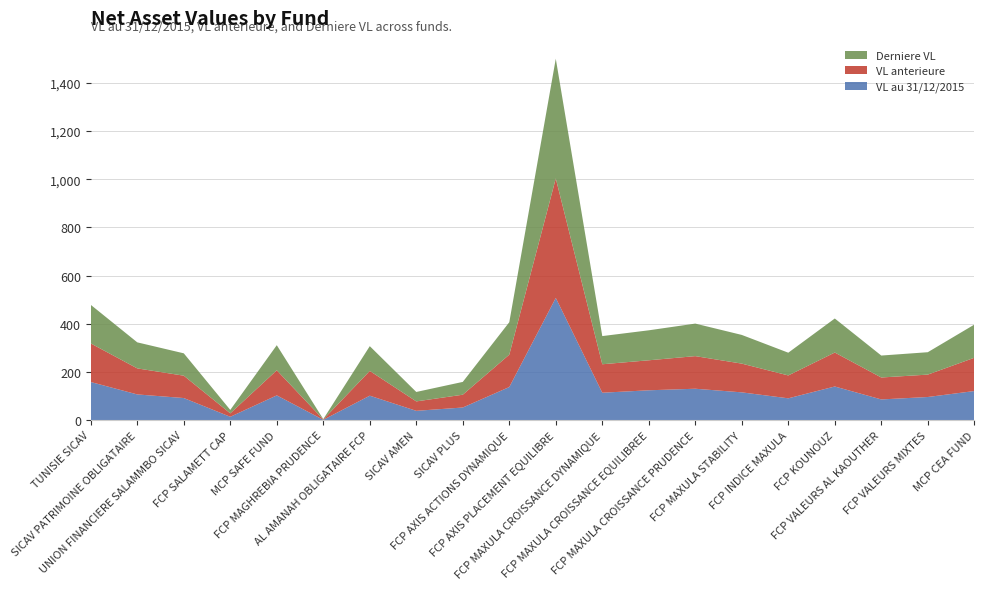

Reading right to left, what are all the values shown in this chart?

VL au 31/12/2015: MCP CEA FUND=120.9	FCP VALEURS MIXTES=96.2	FCP VALEURS AL KAOUTHER=86.1	FCP KOUNOUZ=139.8	FCP INDICE MAXULA=90.7	FCP MAXULA STABILITY=115.5	FCP MAXULA CROISSANCE PRUDENCE=130.5	FCP MAXULA CROISSANCE EQUILIBREE=124.0	FCP MAXULA CROISSANCE DYNAMIQUE=114.0	FCP AXIS PLACEMENT EQUILIBRE=507.5	FCP AXIS ACTIONS DYNAMIQUE=137.5	SICAV PLUS=52.5	SICAV AMEN=38.8	AL AMANAH OBLIGATAIRE FCP=101.6	FCP MAGHREBIA PRUDENCE=1.4	MCP SAFE FUND=102.9	FCP SALAMETT CAP=14.1	UNION FINANCIERE SALAMMBO SICAV=91.9	SICAV PATRIMOINE OBLIGATAIRE=106.8	TUNISIE SICAV=158.4
VL anterieure: MCP CEA FUND=138.1	FCP VALEURS MIXTES=93.0	FCP VALEURS AL KAOUTHER=91.0	FCP KOUNOUZ=141.0	FCP INDICE MAXULA=95.0	FCP MAXULA STABILITY=119.3	FCP MAXULA CROISSANCE PRUDENCE=135.4	FCP MAXULA CROISSANCE EQUILIBREE=124.5	FCP MAXULA CROISSANCE DYNAMIQUE=118.1	FCP AXIS PLACEMENT EQUILIBRE=495.9	FCP AXIS ACTIONS DYNAMIQUE=134.4	SICAV PLUS=53.1	SICAV AMEN=39.2	AL AMANAH OBLIGATAIRE FCP=102.8	FCP MAGHREBIA PRUDENCE=1.5	MCP SAFE FUND=104.2	FCP SALAMETT CAP=14.2	UNION FINANCIERE SALAMMBO SICAV=92.8	SICAV PATRIMOINE OBLIGATAIRE=108.1	TUNISIE SICAV=160.1
Derniere VL: MCP CEA FUND=137.7	FCP VALEURS MIXTES=93.0	FCP VALEURS AL KAOUTHER=91.1	FCP KOUNOUZ=141.3	FCP INDICE MAXULA=94.4	FCP MAXULA STABILITY=119.1	FCP MAXULA CROISSANCE PRUDENCE=135.1	FCP MAXULA CROISSANCE EQUILIBREE=124.5	FCP MAXULA CROISSANCE DYNAMIQUE=117.0	FCP AXIS PLACEMENT EQUILIBRE=496.9	FCP AXIS ACTIONS DYNAMIQUE=134.7	SICAV PLUS=53.1	SICAV AMEN=39.2	AL AMANAH OBLIGATAIRE FCP=102.8	FCP MAGHREBIA PRUDENCE=1.5	MCP SAFE FUND=104.2	FCP SALAMETT CAP=14.2	UNION FINANCIERE SALAMMBO SICAV=92.8	SICAV PATRIMOINE OBLIGATAIRE=108.1	TUNISIE SICAV=160.2